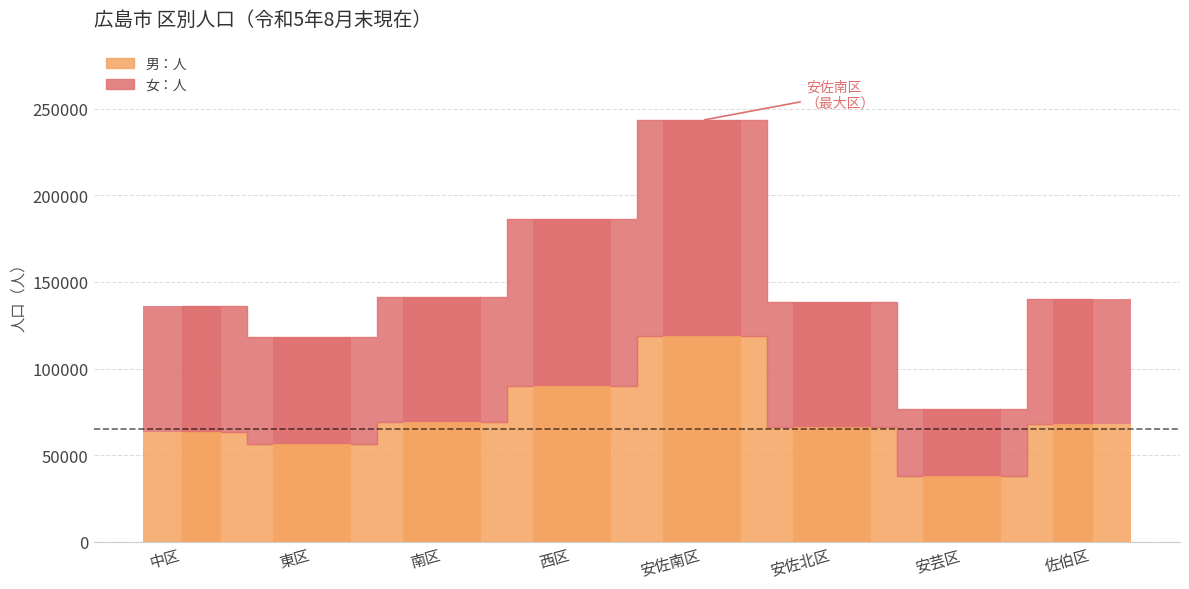

What is the difference between the maximum and minimum values in the 男：人 series?

80392